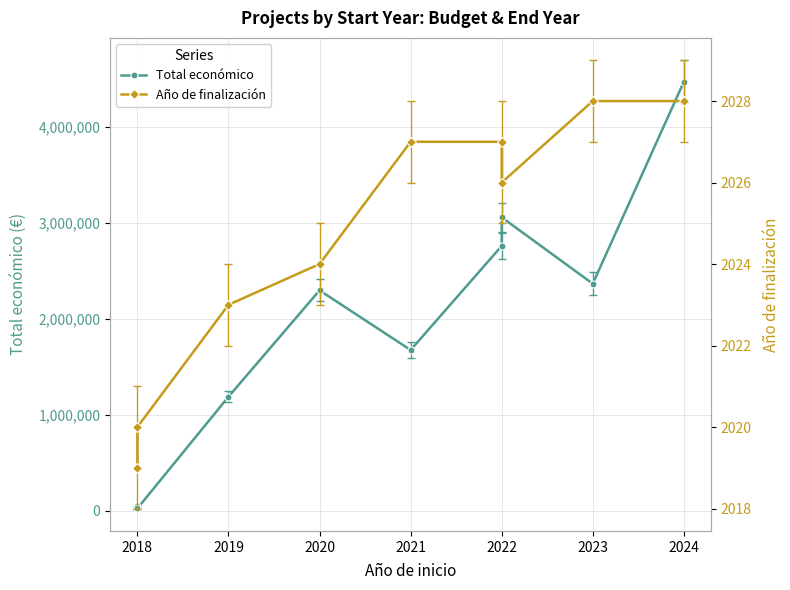

Reading right to left, list all the values displayed in this chart.

Total económico: 4468538	2365559	3057003	2758921	1675312	2296643	1189042	26169	49632
Año de finalización: 2028	2028	2026	2027	2027	2024	2023	2020	2019